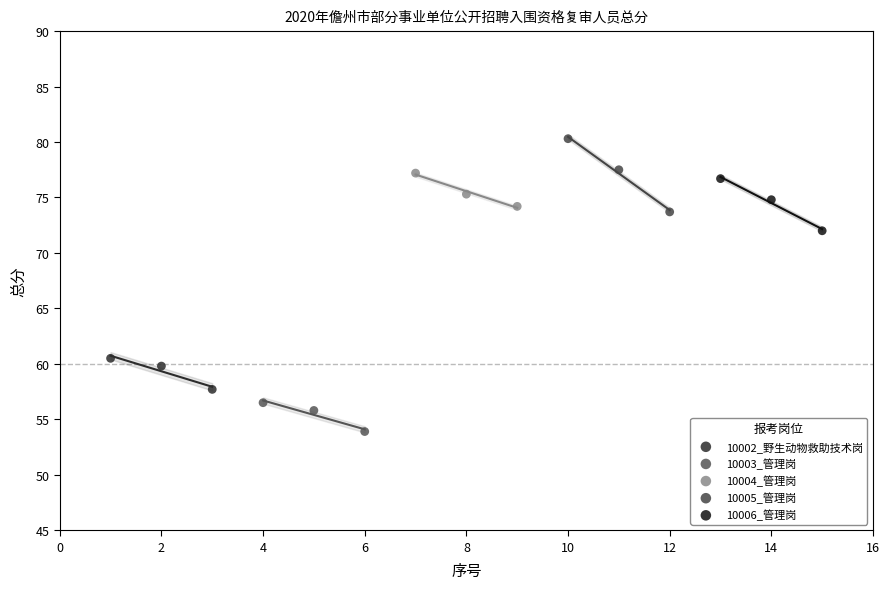

Which series has the widest spread of Y values?

10005_管理岗